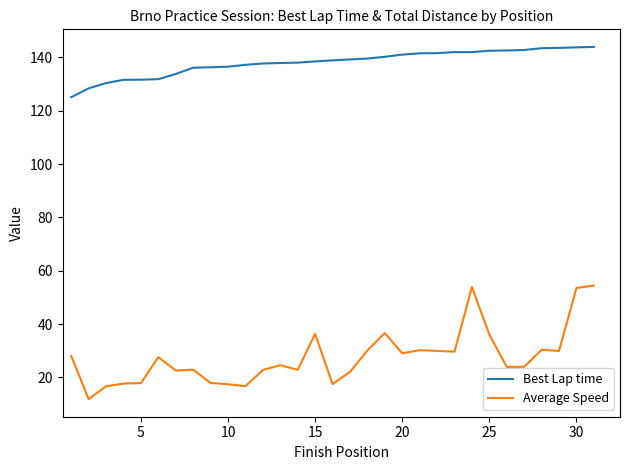

True or false: Best Lap time and Average Speed intersect in this chart.

False